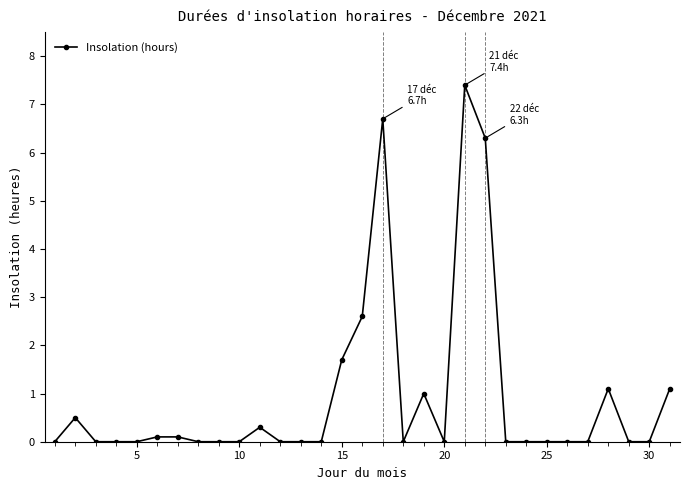

True or false: there are more than 0 points higher than both neighbors.

True